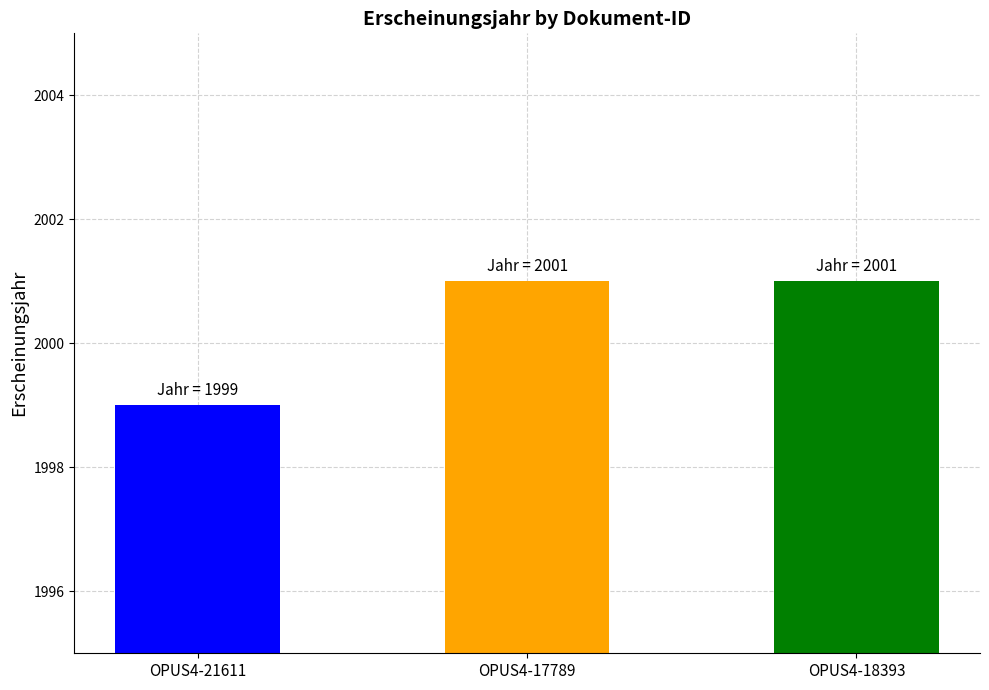

The chart shows a value of 2001 at OPUS4-17789. True or false?

True